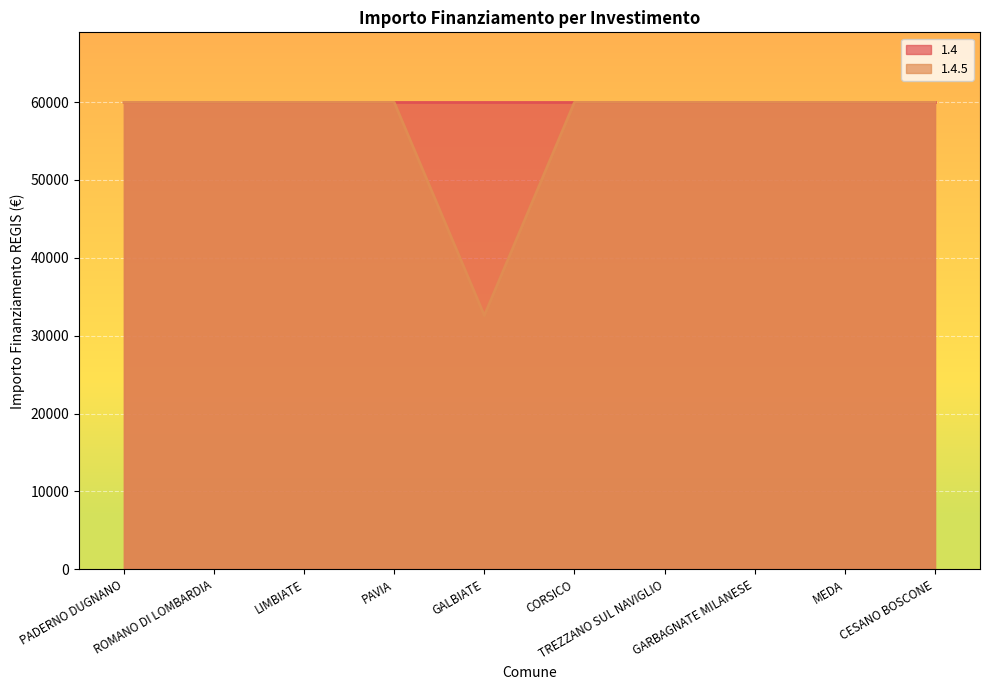

What is the sum of all 1.4.5 line values?

572283